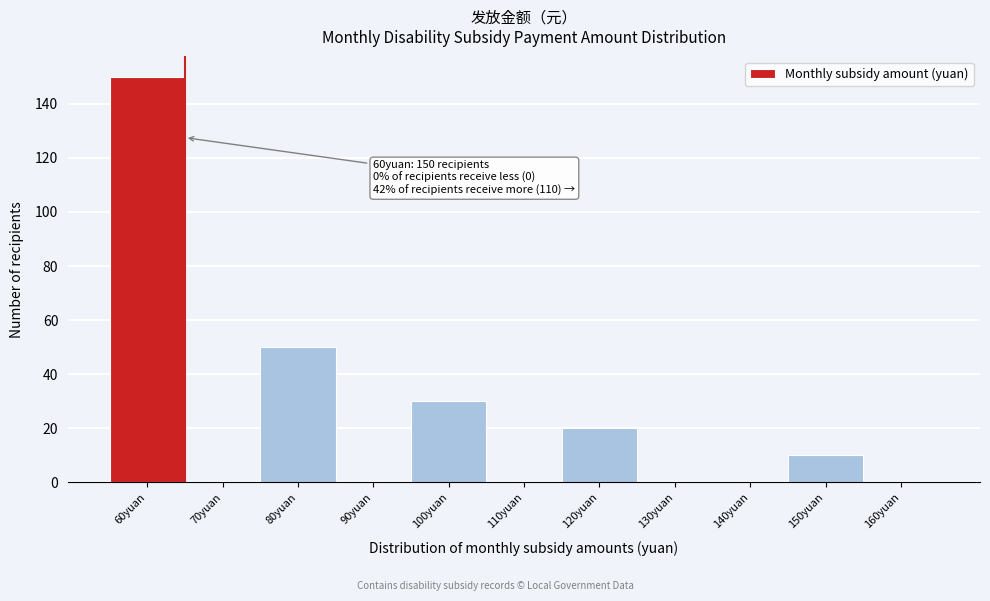

Over which range of the x-axis is the bar tallest?

55 to 65